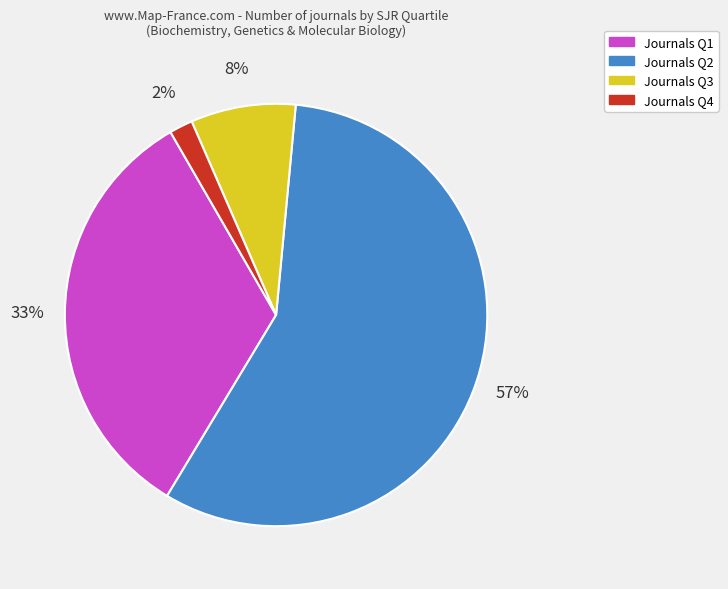

Does any single category account for the majority?

Yes